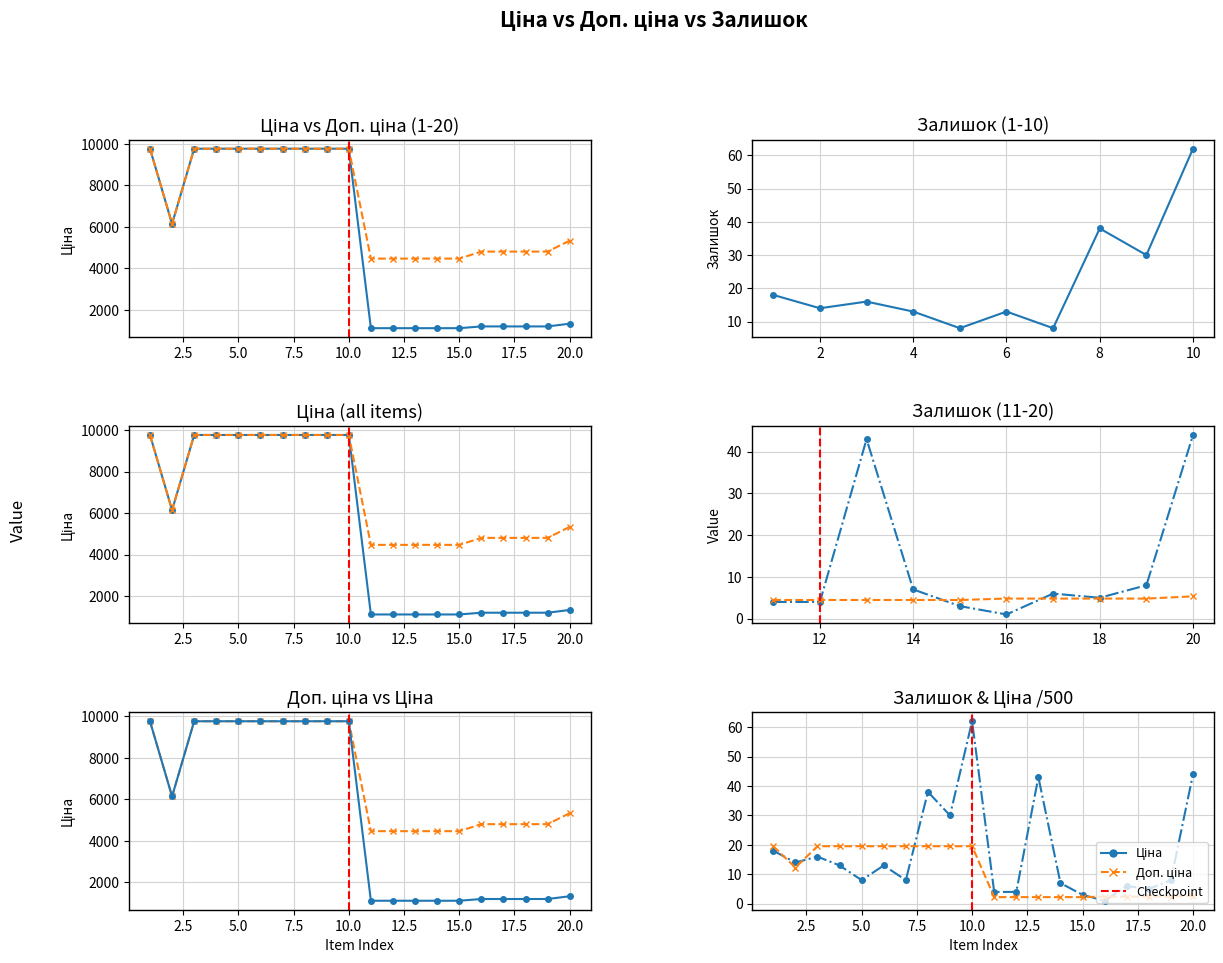

True or false: Ціна and Залишок cross at least once.

False